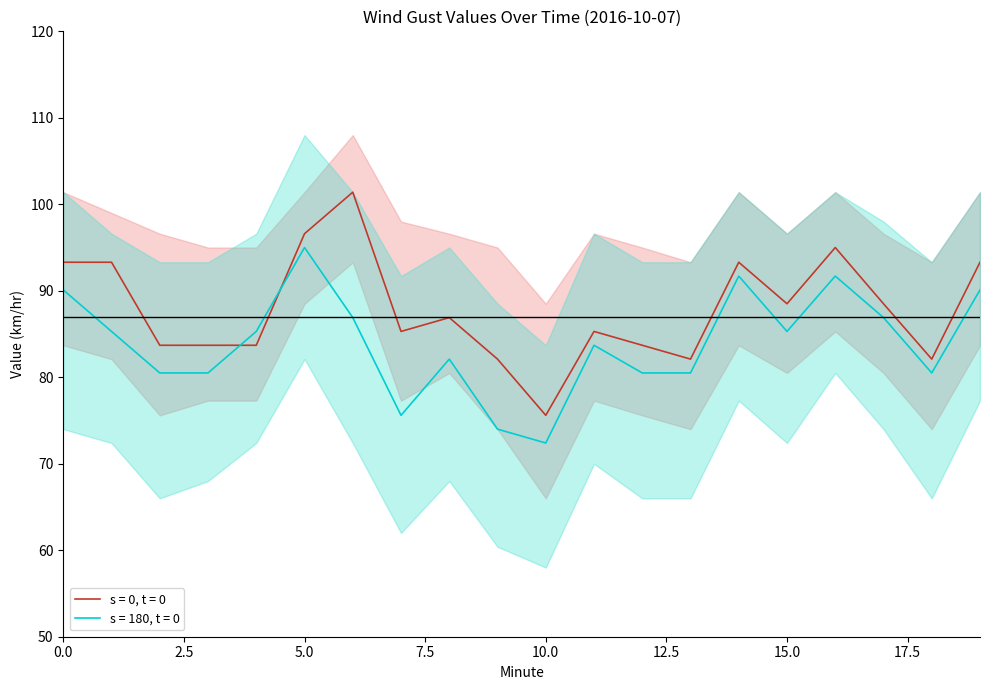

Which label corresponds to the smallest value in the chart?

10